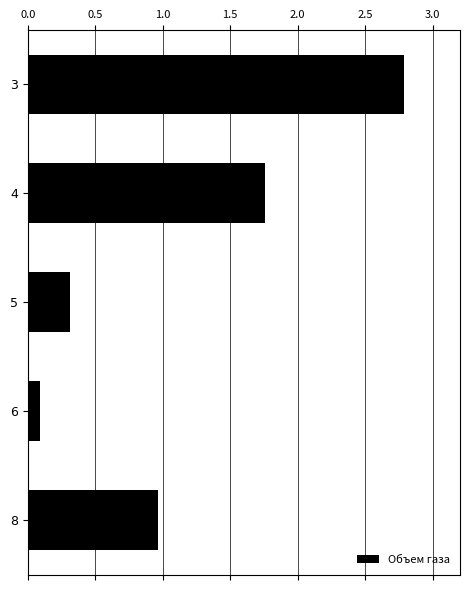

Between 8 and 6, which is larger?

8